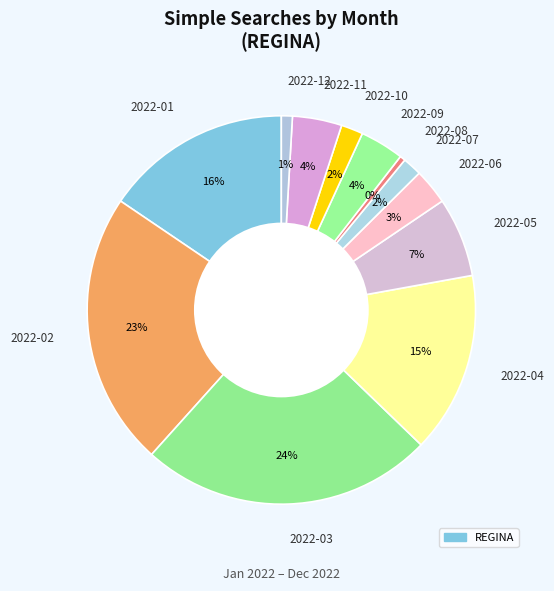

Which slice is the largest?

2022-03